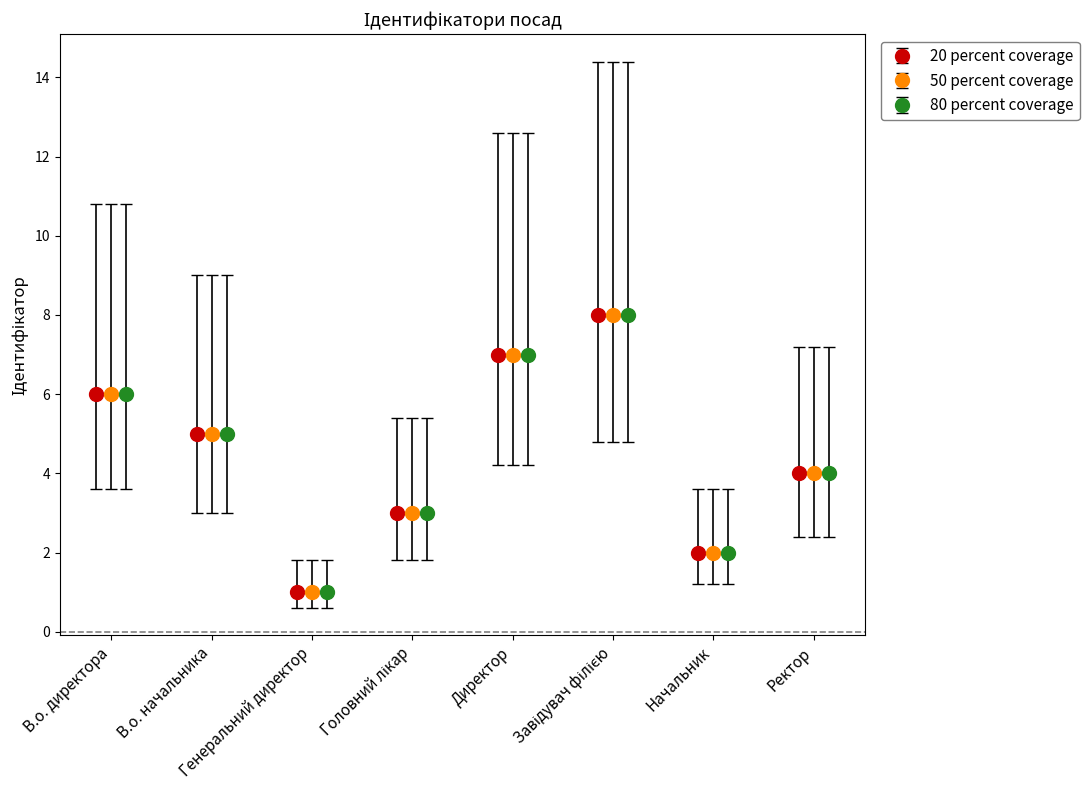

How many interior local peaks does the 20 percent coverage series have?

1